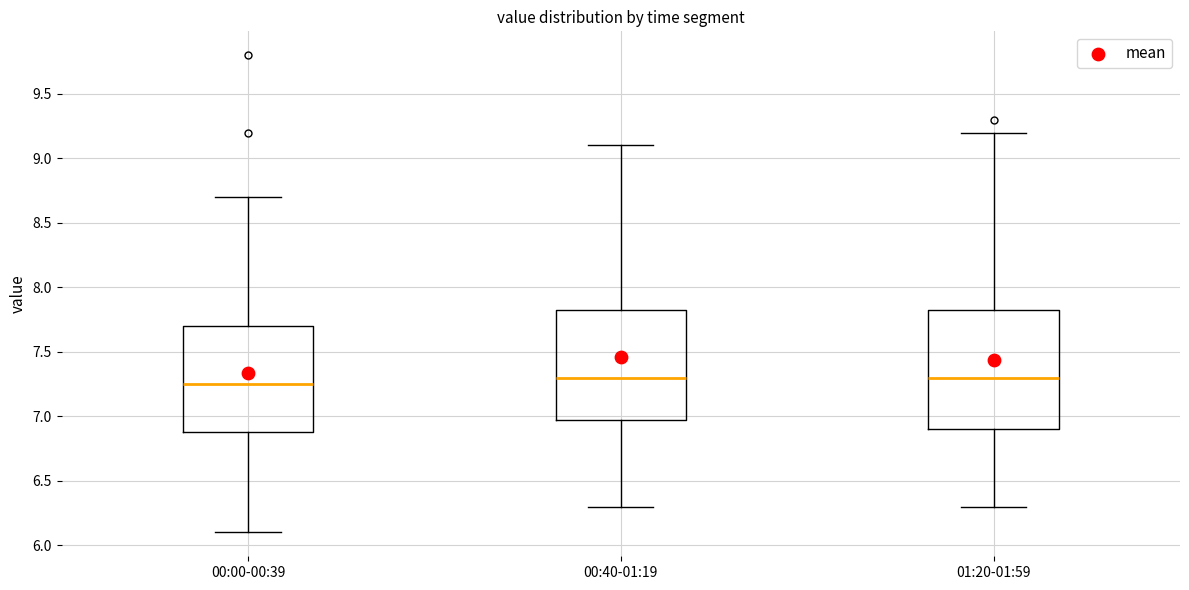

Where does the upper whisker of the box for 01:20-01:59 end on the y-axis? The values are not printed on the chart, so give them approximately, as read against the axis.

9.20